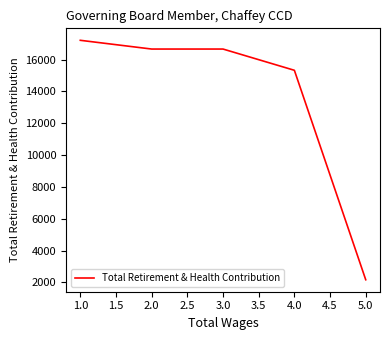

The value at 2.0 is 10027. True or false?

False